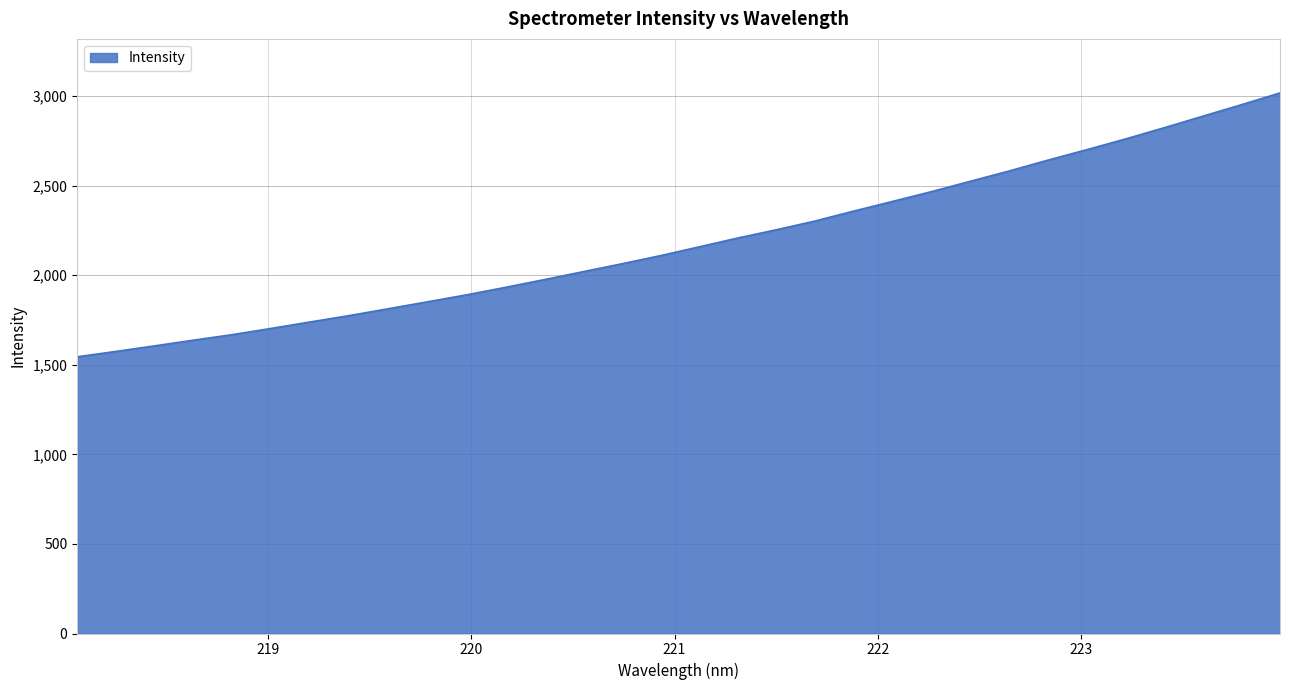

What is the greatest value displayed?

3016.7